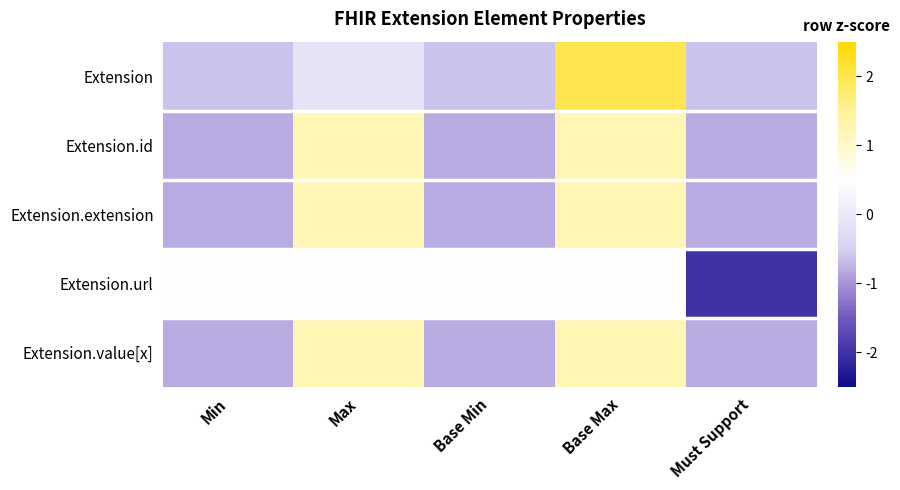

What is the total value across all series at Max?

4.1